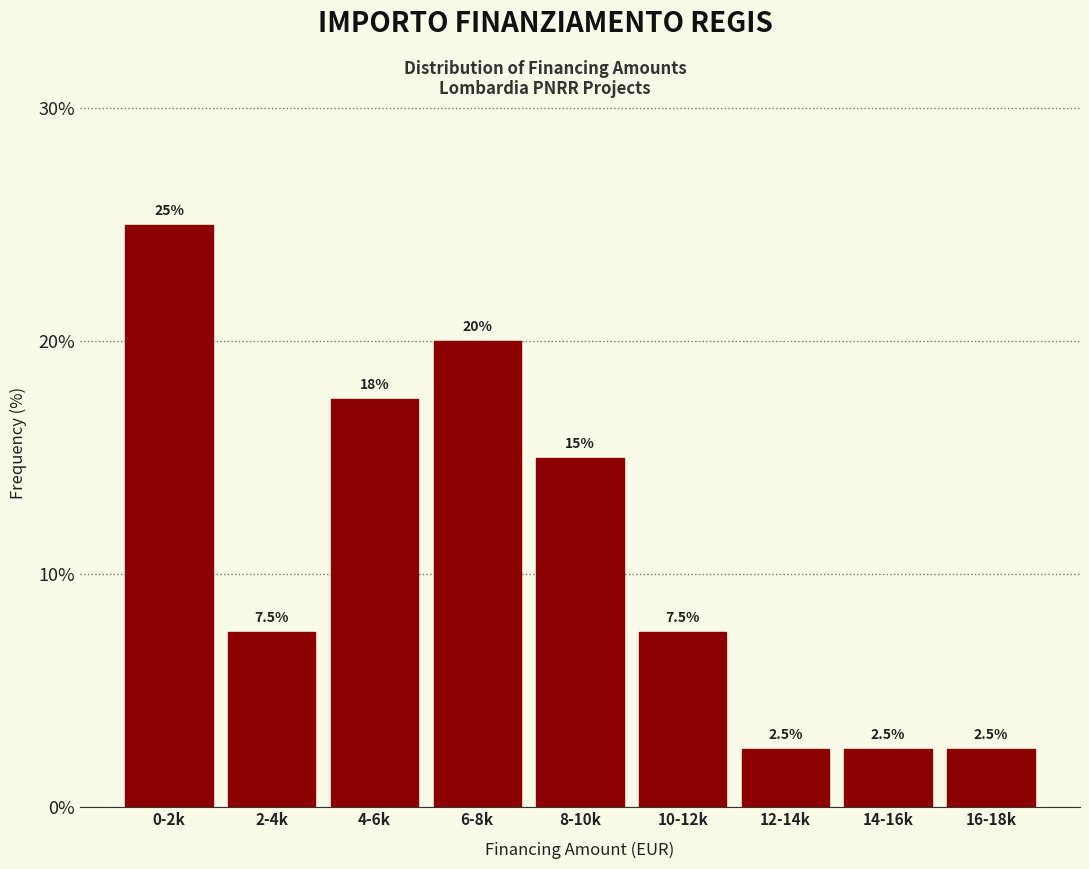

Reading left to right, extract all data points from this chart.

0-2k=25.0	2-4k=7.5	4-6k=17.5	6-8k=20.0	8-10k=15.0	10-12k=7.5	12-14k=2.5	14-16k=2.5	16-18k=2.5